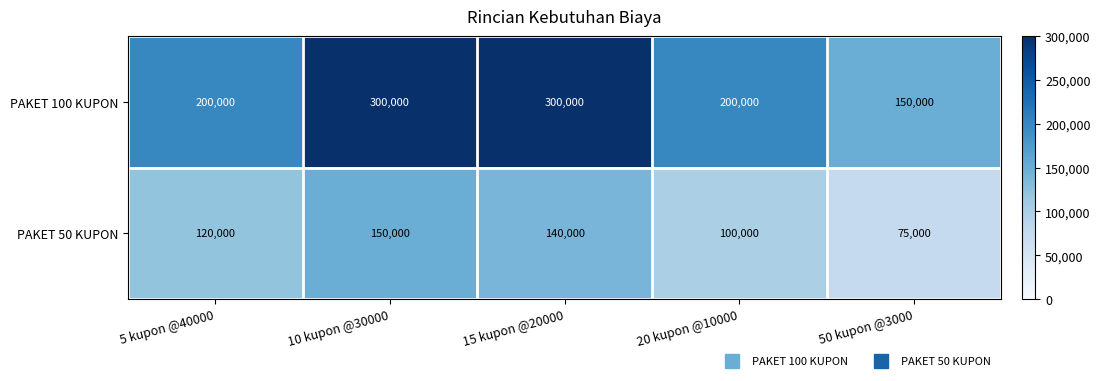

Reading left to right, what are all the values shown in this chart?

PAKET 100 KUPON: 5 kupon @40000=200000	10 kupon @30000=300000	15 kupon @20000=300000	20 kupon @10000=200000	50 kupon @3000=150000
PAKET 50 KUPON: 5 kupon @40000=120000	10 kupon @30000=150000	15 kupon @20000=140000	20 kupon @10000=100000	50 kupon @3000=75000